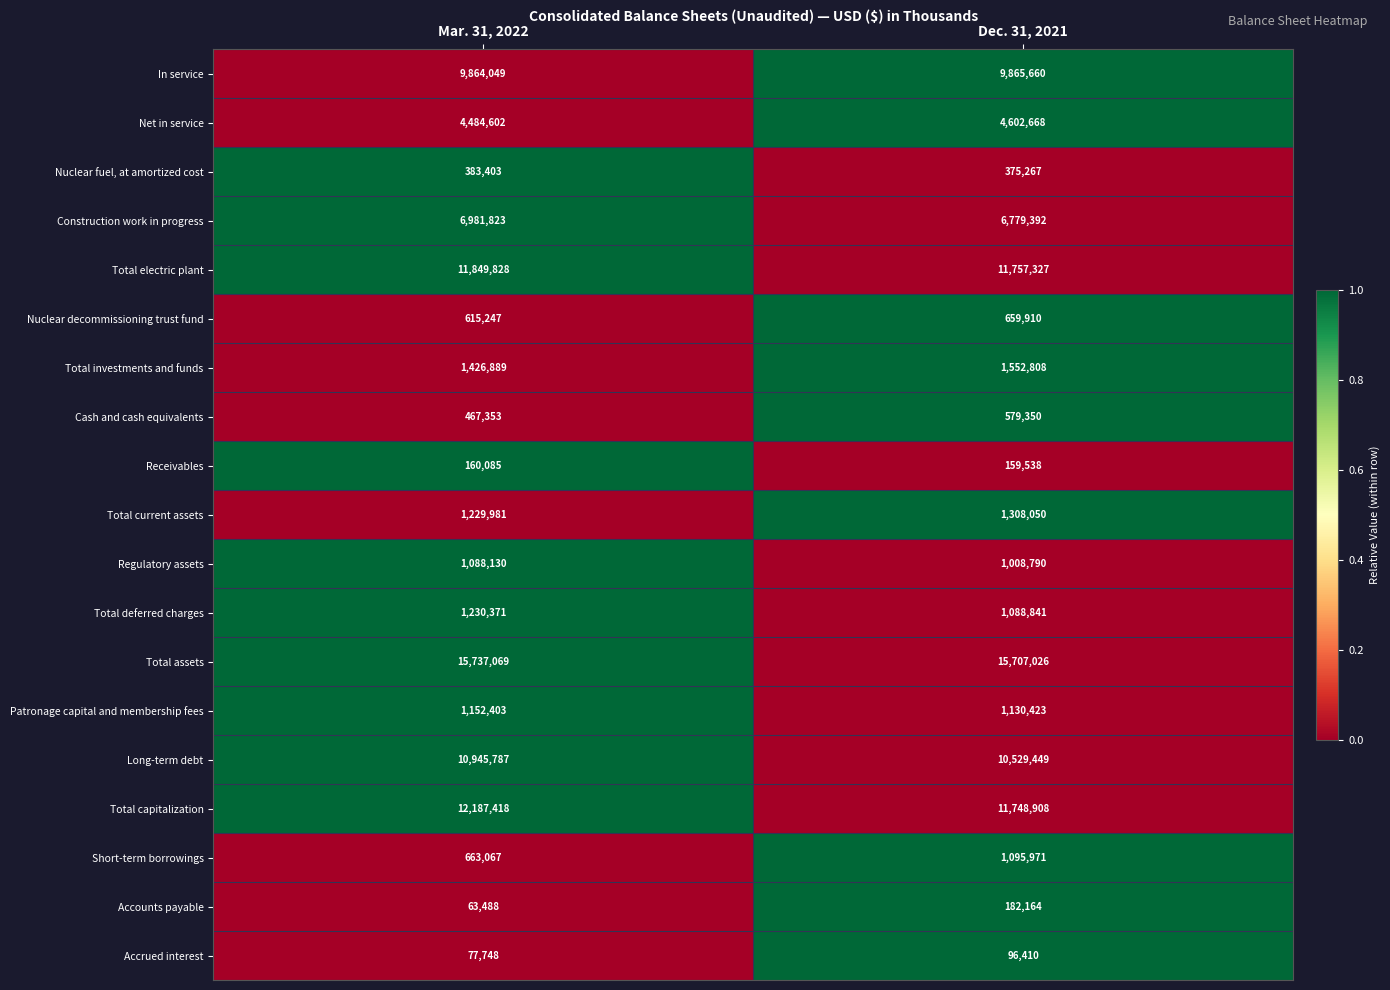

Between Mar. 31, 2022 and Dec. 31, 2021, which series saw the biggest shift?

Total capitalization